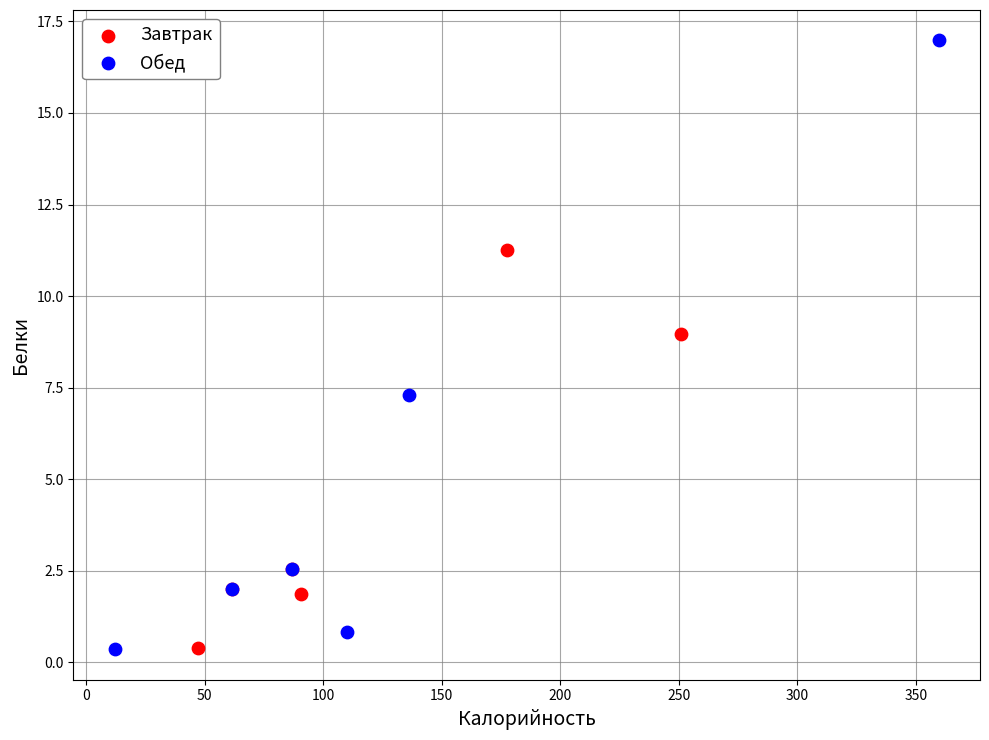

Which series has the widest spread of Y values?

Обед